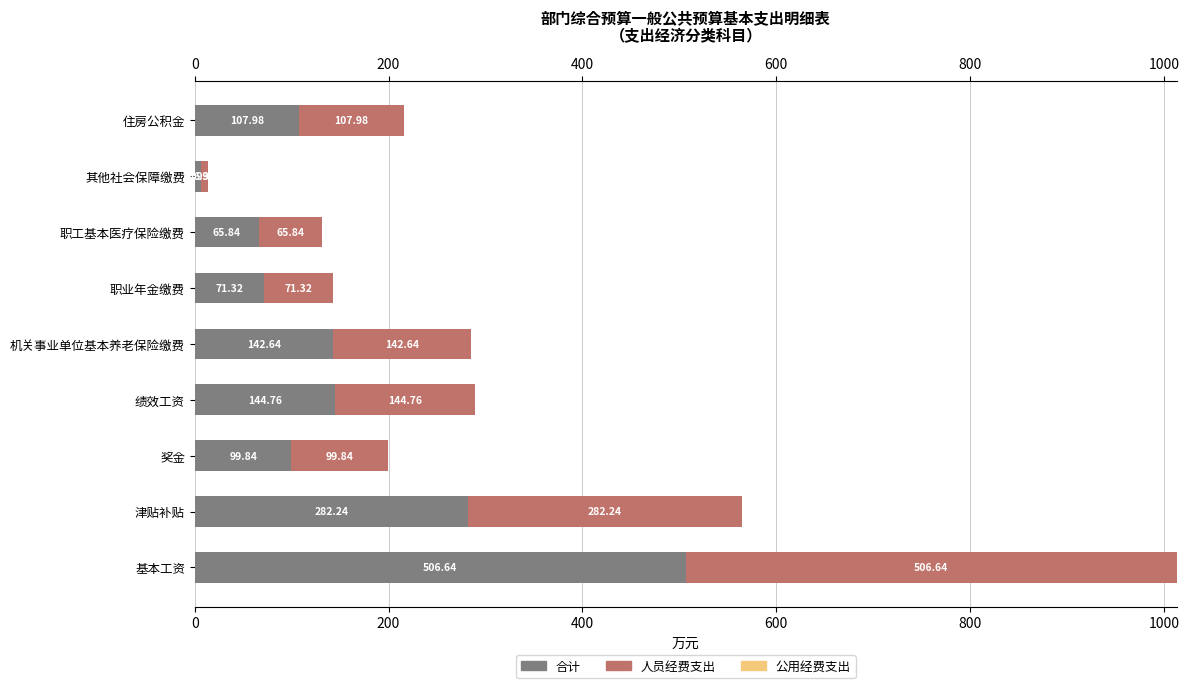

Where is 合计 nearest to the value 256?

津贴补贴